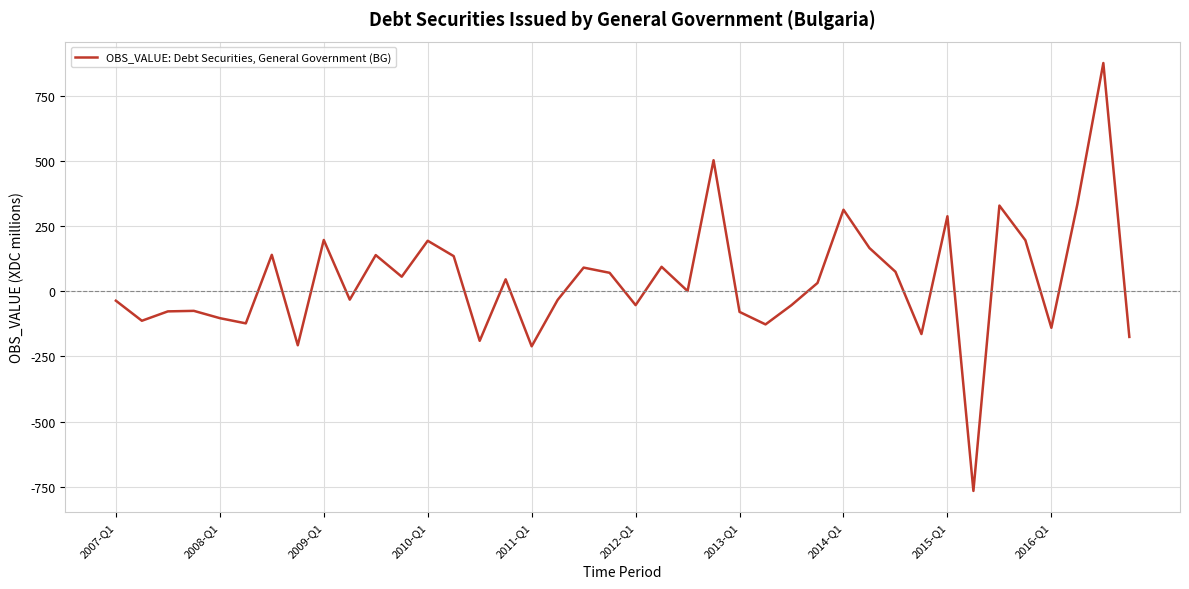

What is the difference between the maximum and minimum values?

1642